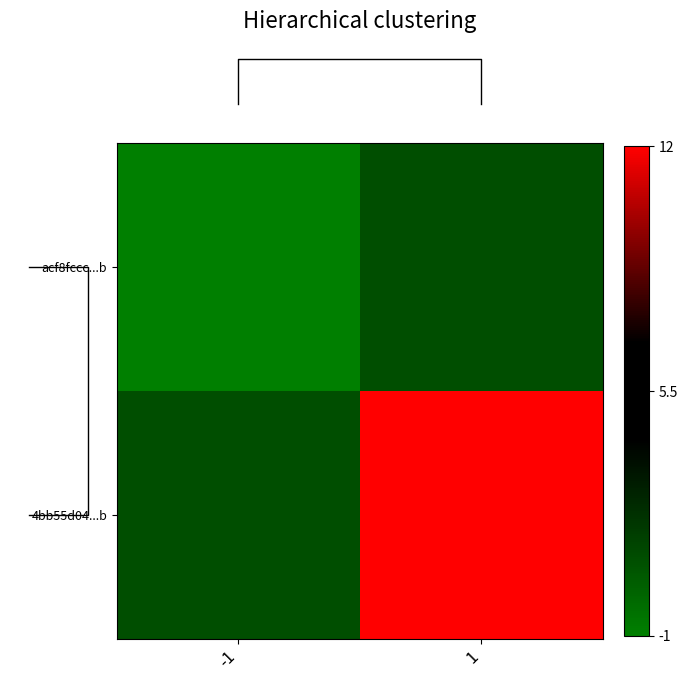

What is the smallest value displayed?

-1